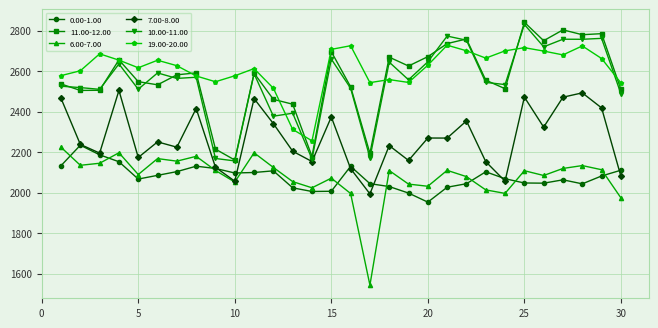

What is the minimum value shown in the chart?

1543.0